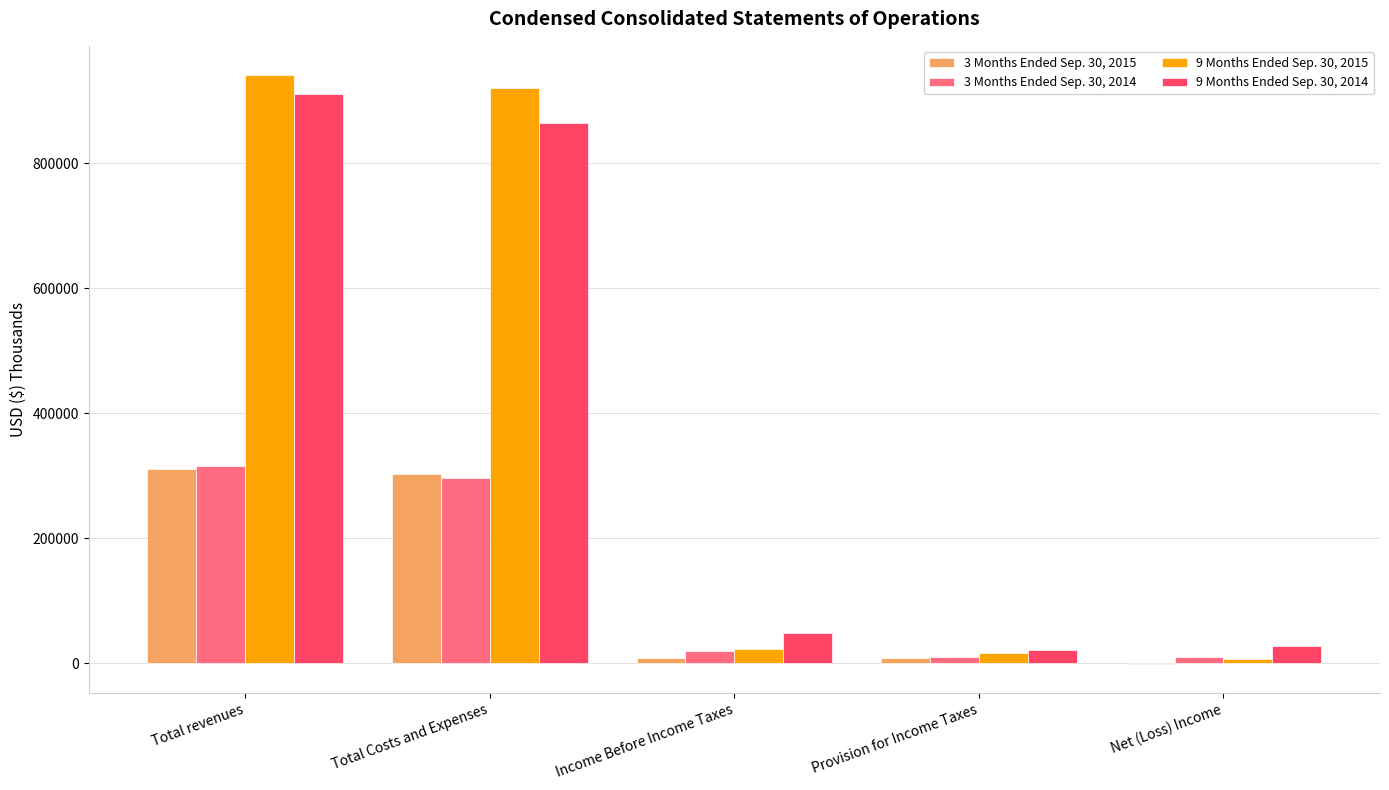

At which label does 9 Months Ended Sep. 30, 2015 reach its peak?

Total revenues